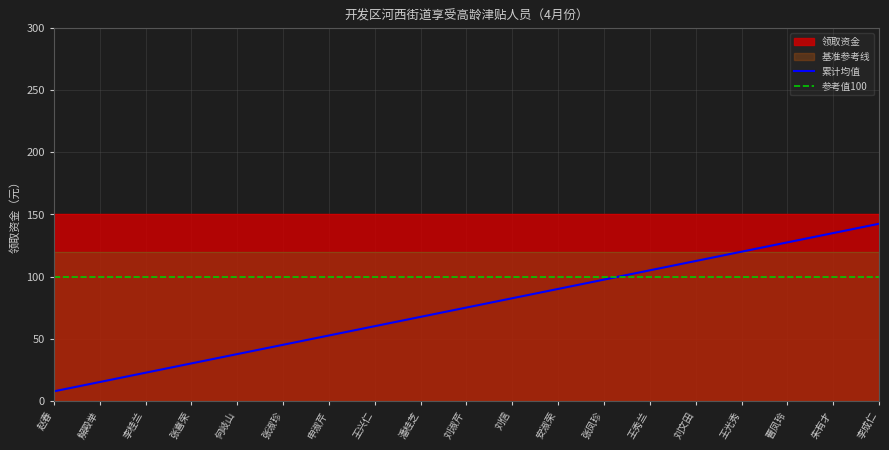

Is it true that 参考值100 equals 134.2 at 张喜荣?

False